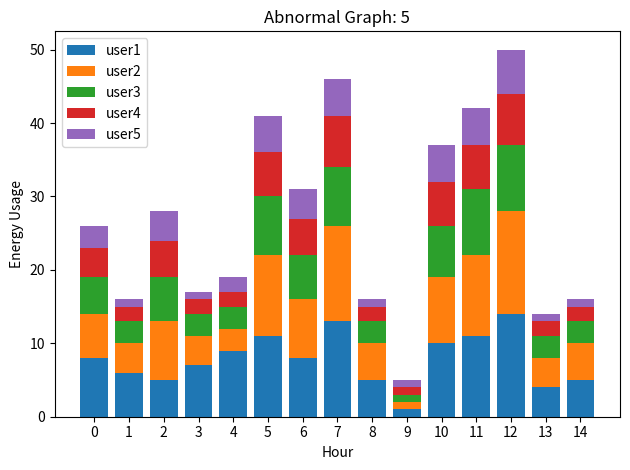

Is it true that user1 equals 5 at 2?

True